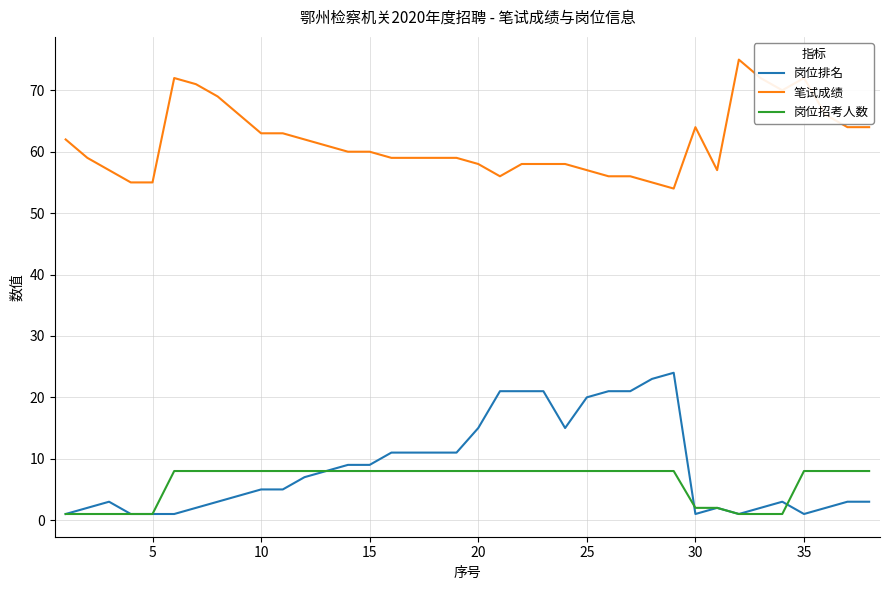

Rank the series by their maximum value, from highest to lowest.

笔试成绩, 岗位排名, 岗位招考人数